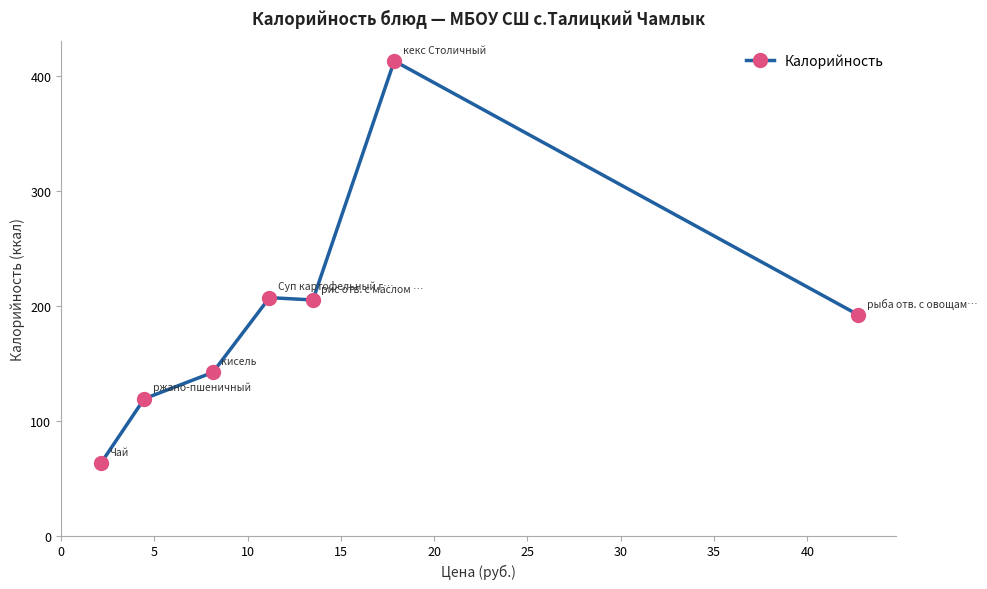

What is the smallest value displayed?

63